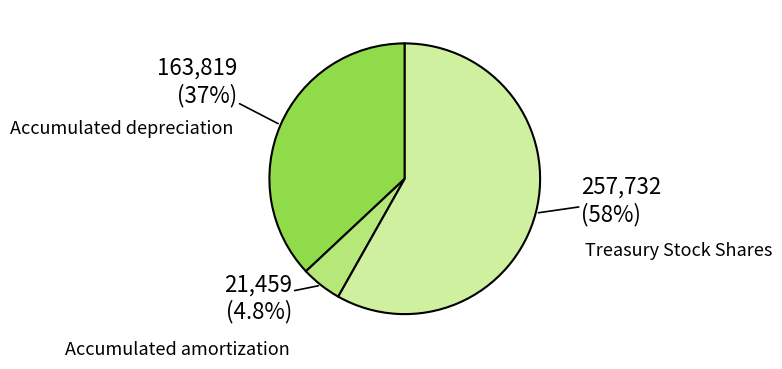

The Treasury Stock Shares slice represents 58% of the pie. True or false?

True